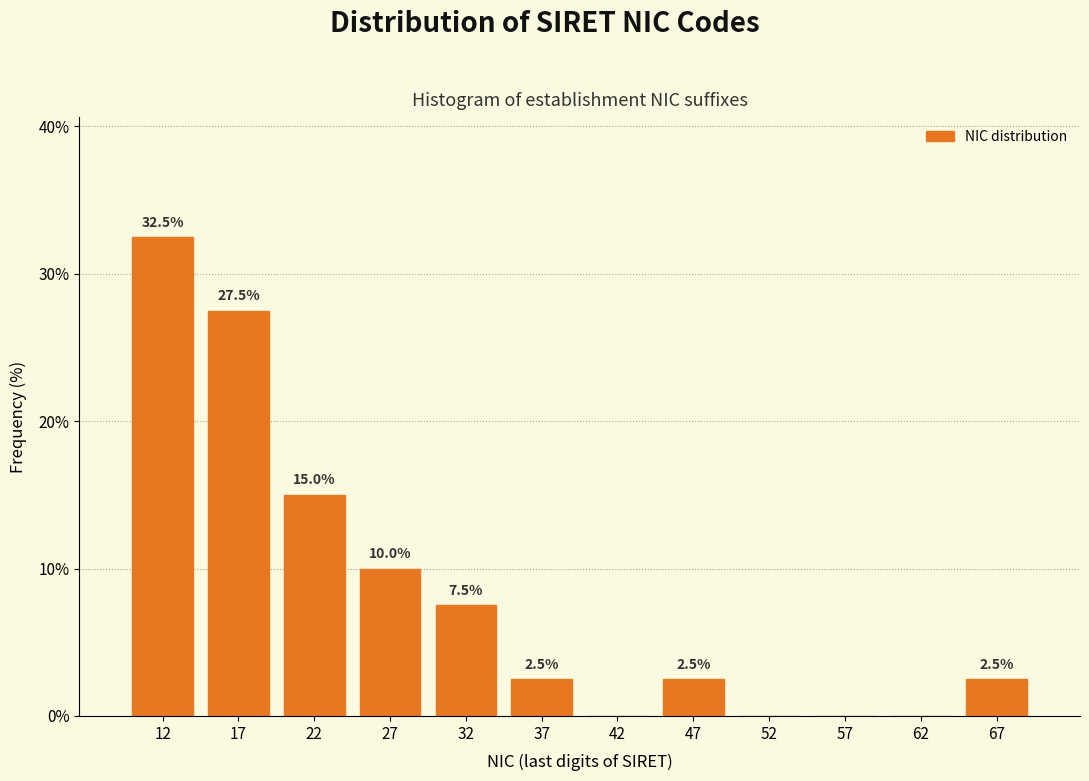

Which range on the x-axis has the tallest bar?

10 to 15